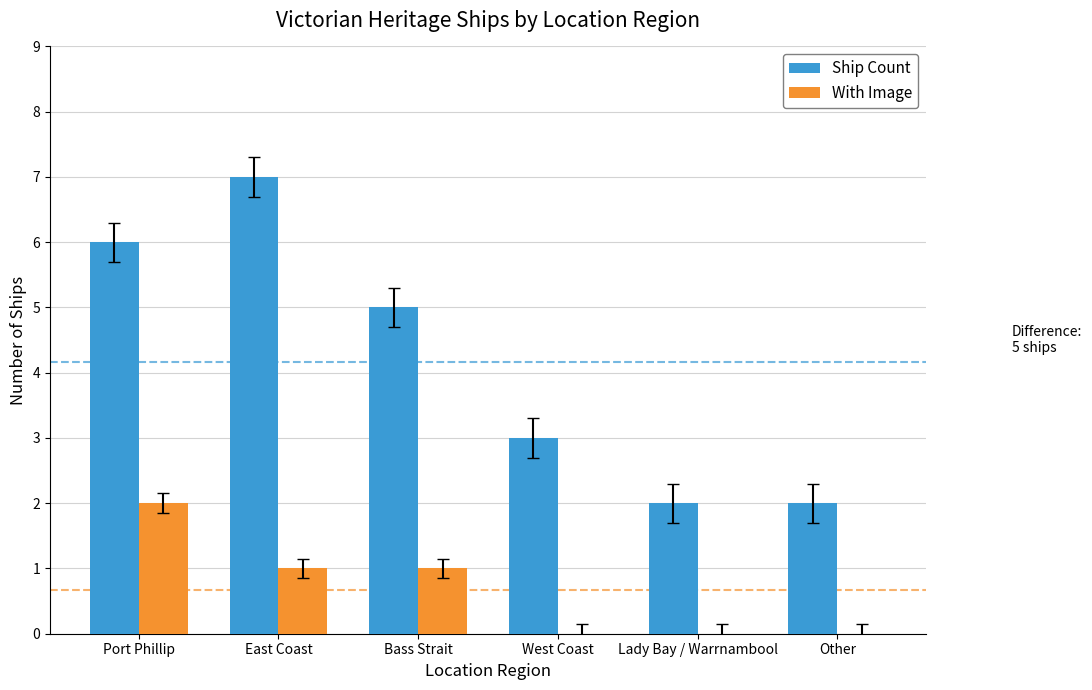

Reading left to right, list all the values displayed in this chart.

Ship Count: 6	7	5	3	2	2
With Image: 2	1	1	0	0	0